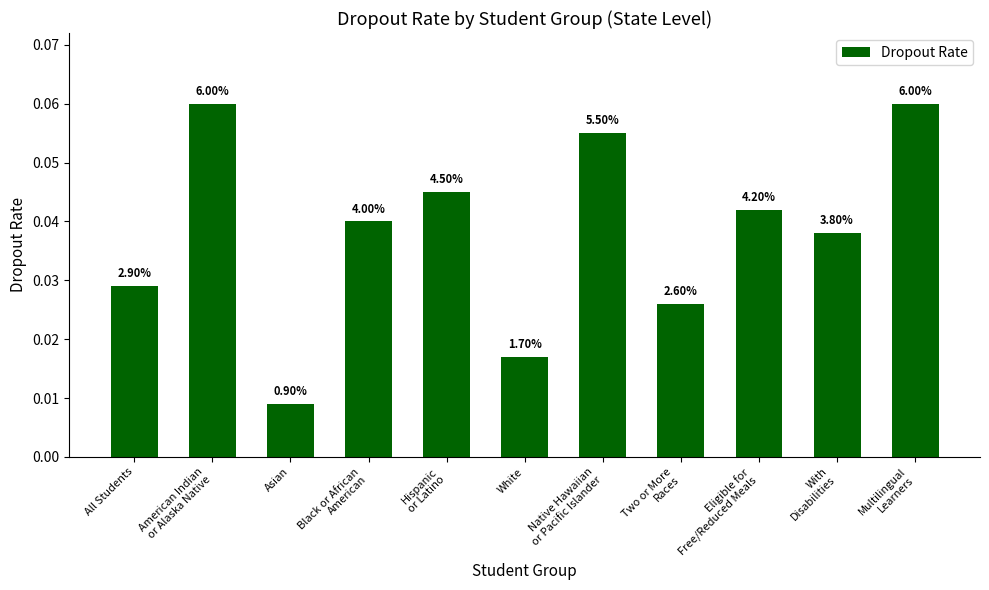

Where is the data nearest to the value 0?

Asian